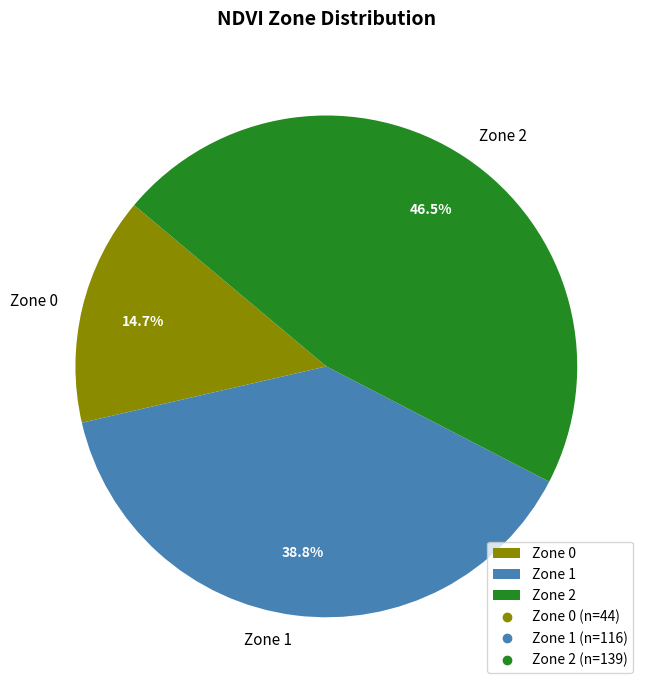

Count the number of slices in the pie.

3